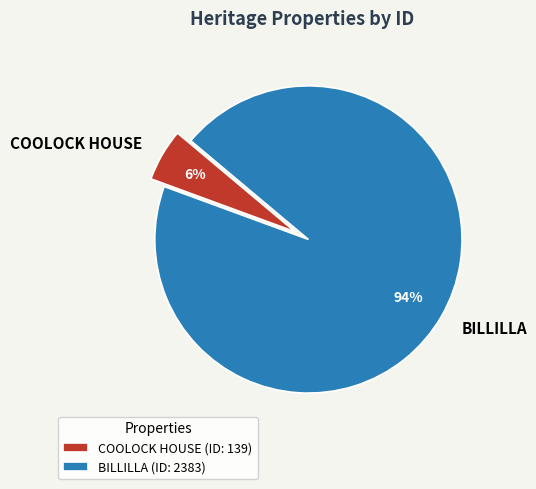

Is there any slice that represents more than half of the pie?

Yes